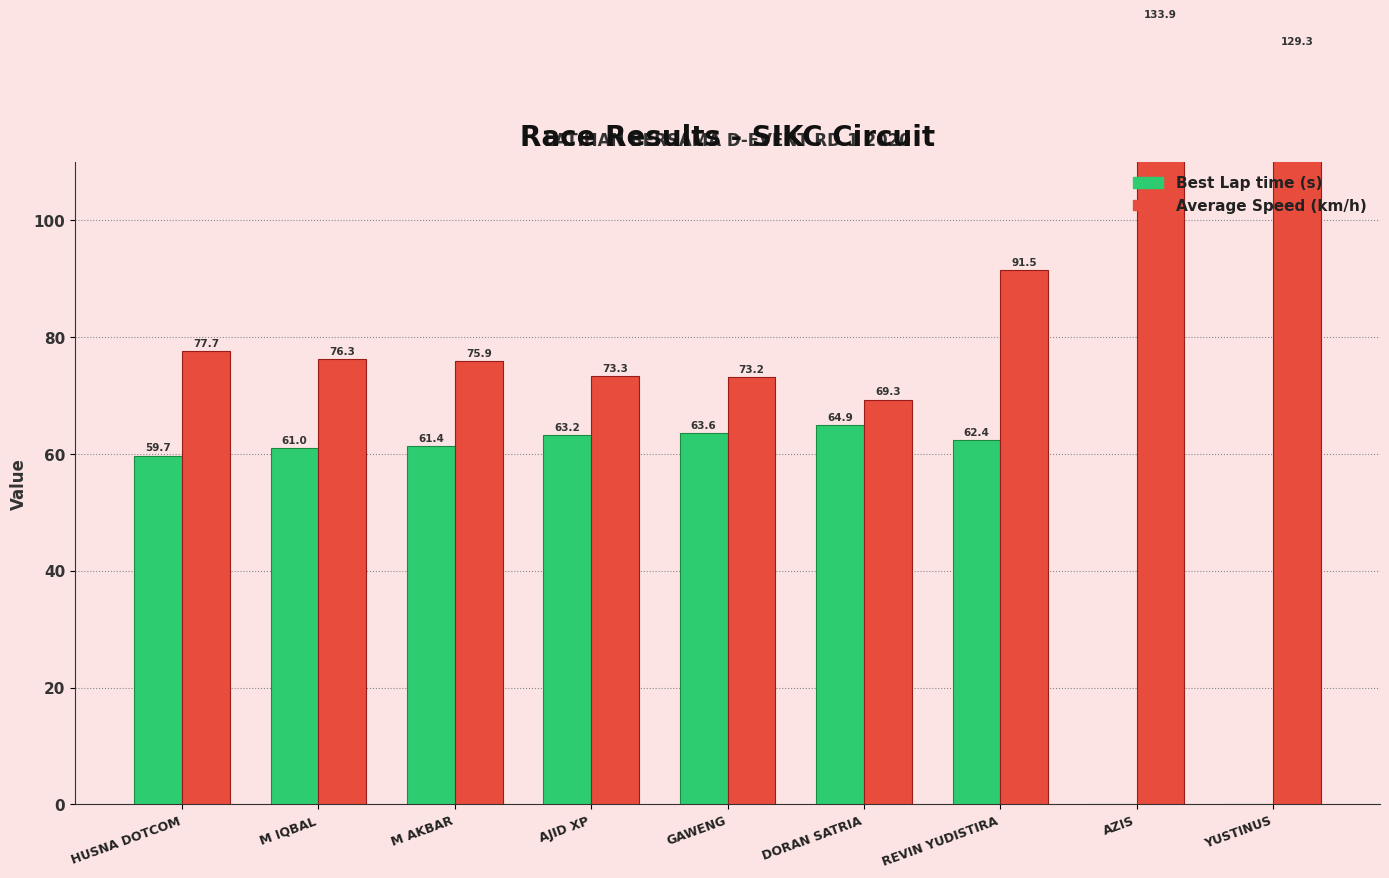

What position from the right is YUSTINUS?

1